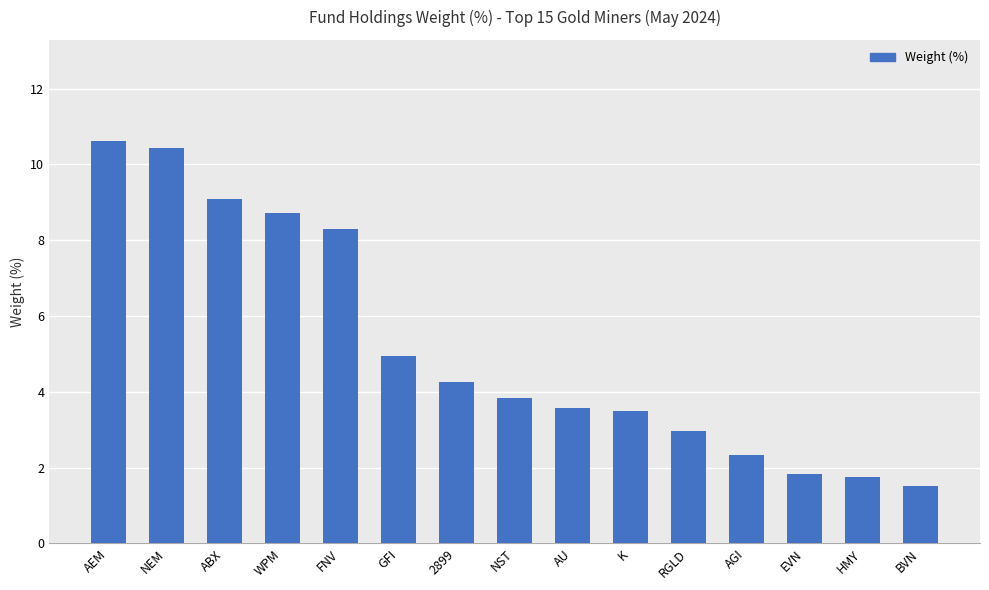

What is the smallest value displayed?

1.5